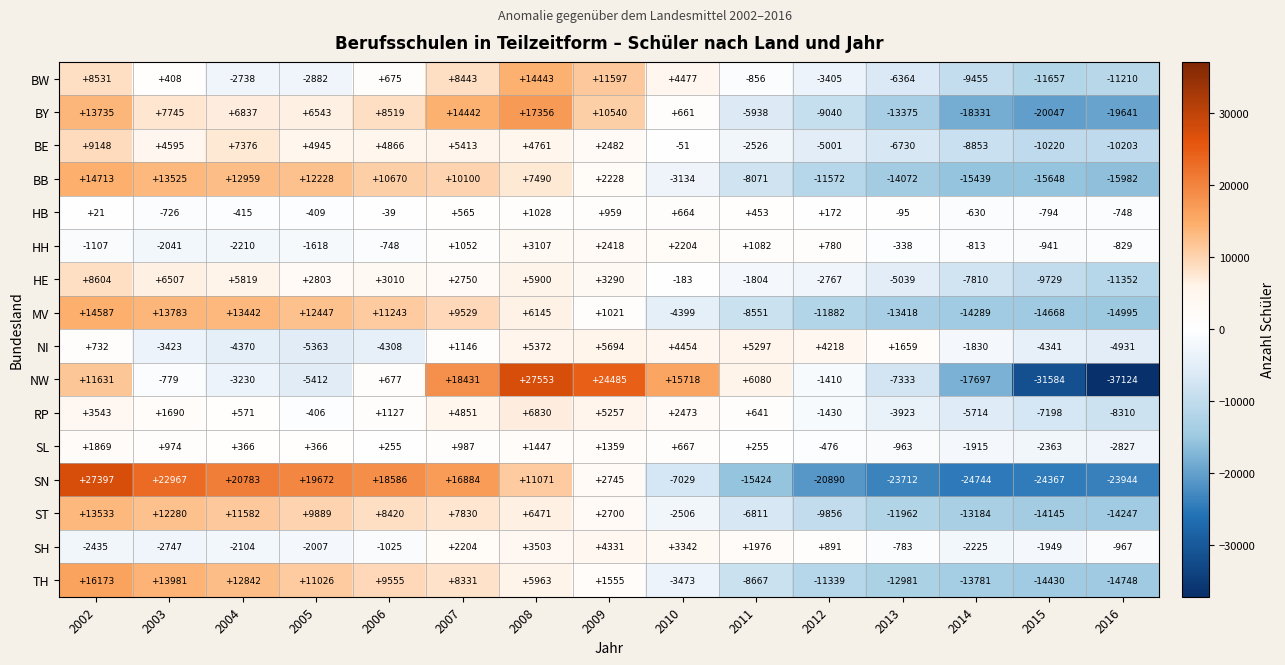

Rank the categories by NI value from highest to lowest.

2009, 2008, 2011, 2010, 2012, 2013, 2007, 2002, 2014, 2003, 2006, 2015, 2004, 2016, 2005